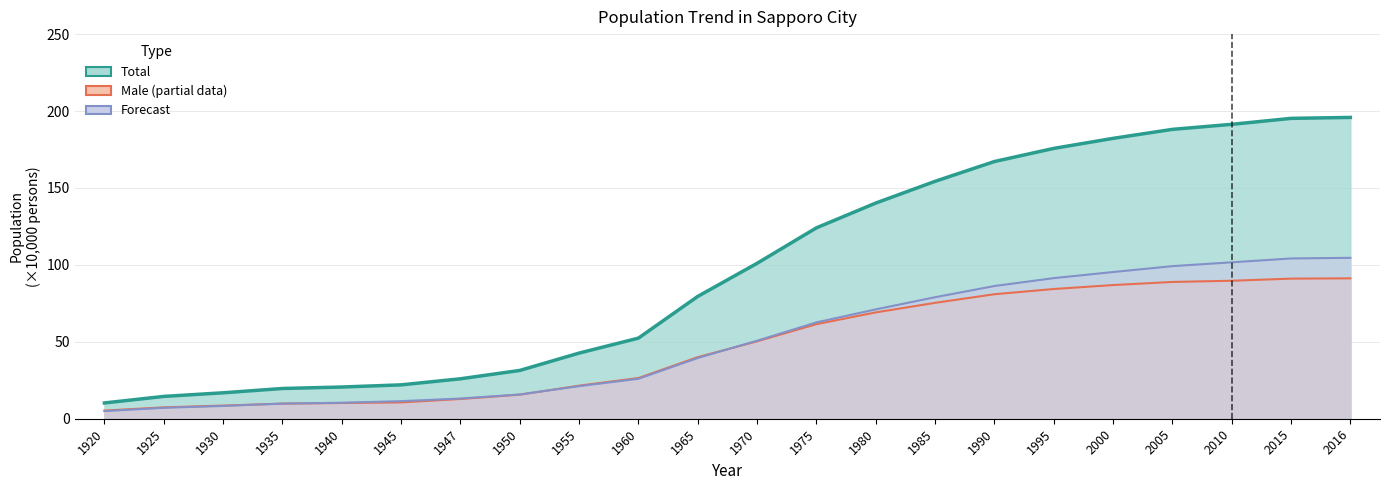

What is the sum of all Female values?

1113.5